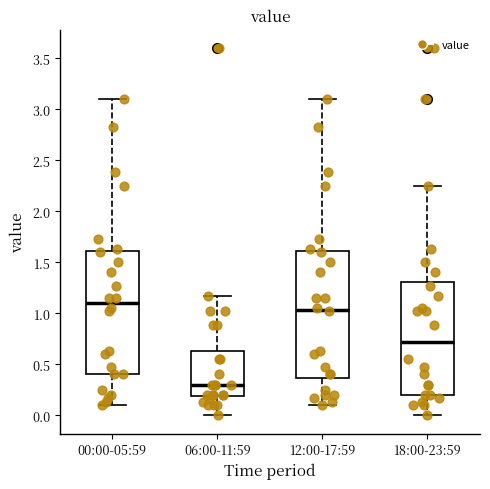

Where does the upper whisker of the box for 06:00-11:59 end on the y-axis? The values are not printed on the chart, so give them approximately, as read against the axis.

1.15